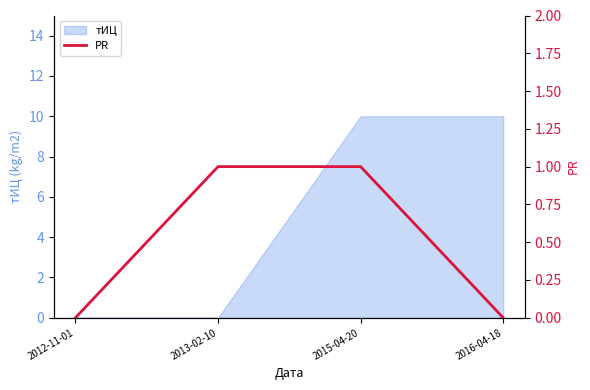

True or false: there are more than 1 points higher than both neighbors.

False